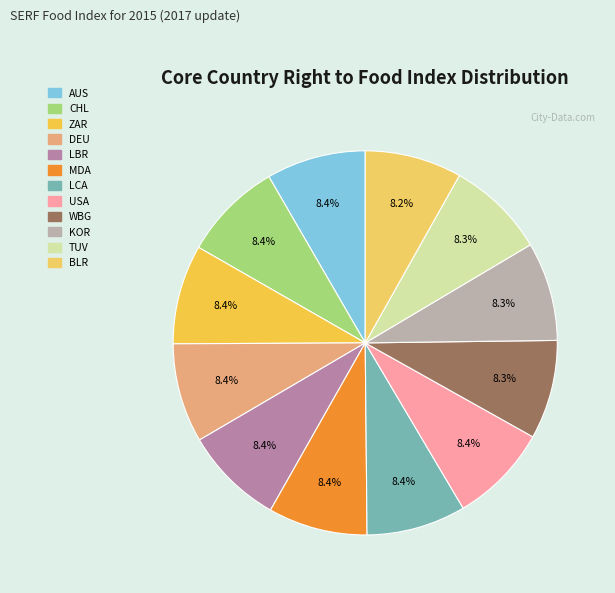

Is it true that DEU is 8% of the pie?

True